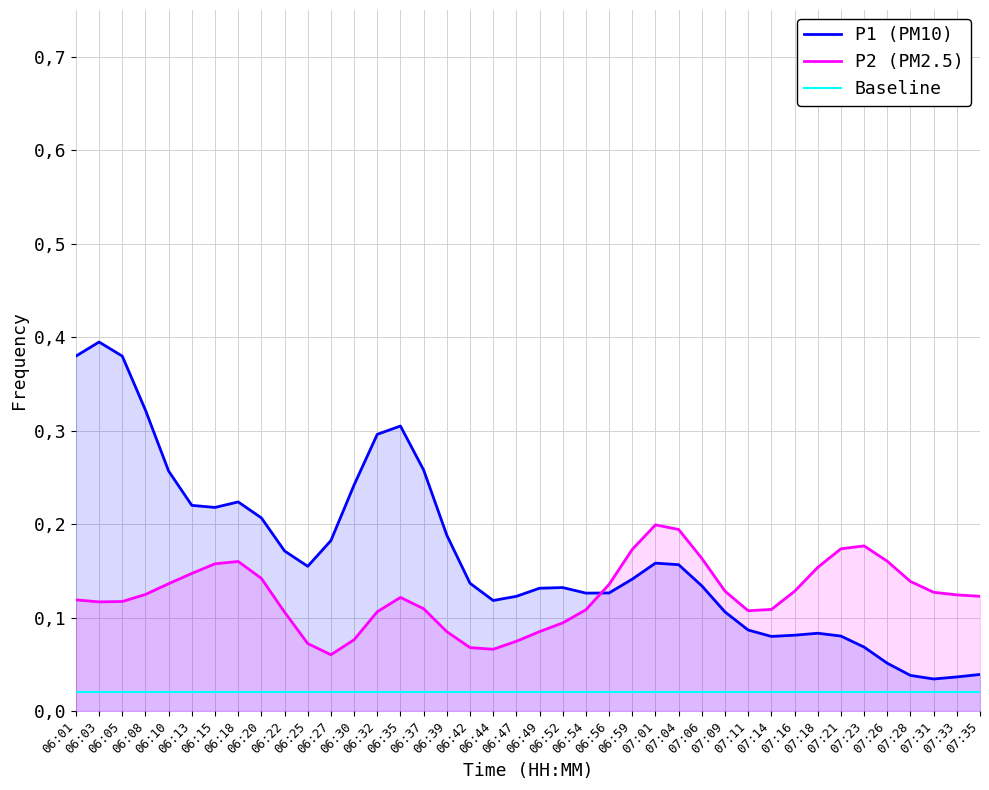

Between 06:56 and 07:18, which series saw the biggest shift?

P1 (PM10)